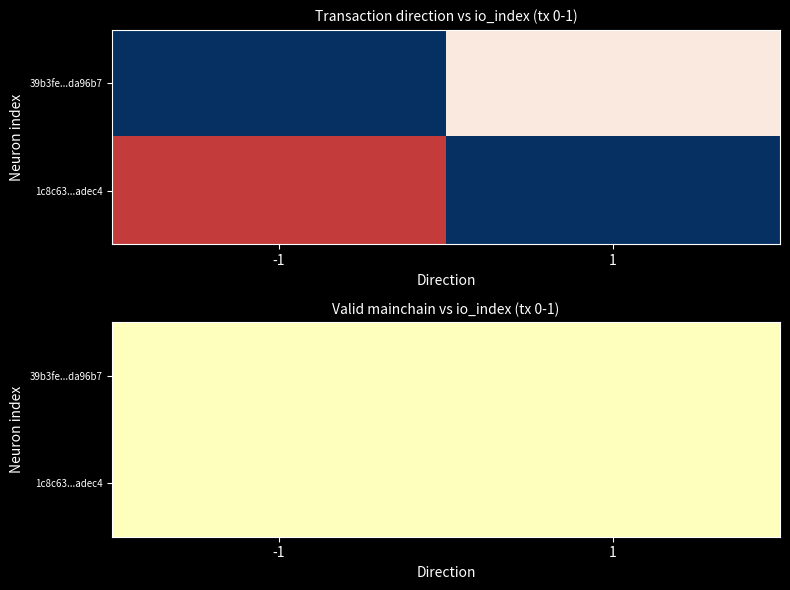

What is the lowest value of the 39b3fe1689ea98880e04949daddcf3864da96b7 series?

-1